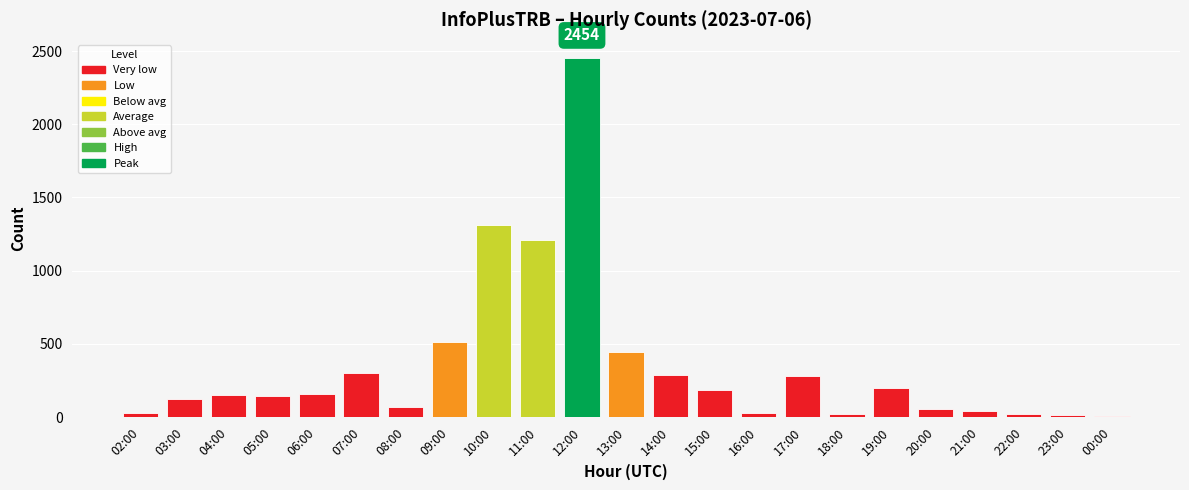

Is it true that the value at 09:00 is 129?

False